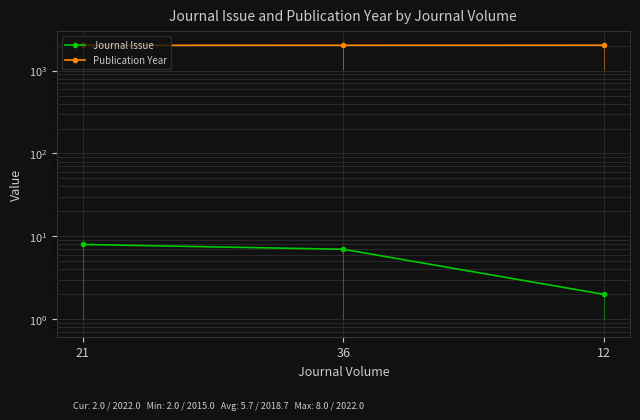

How many series are shown in this chart?

2